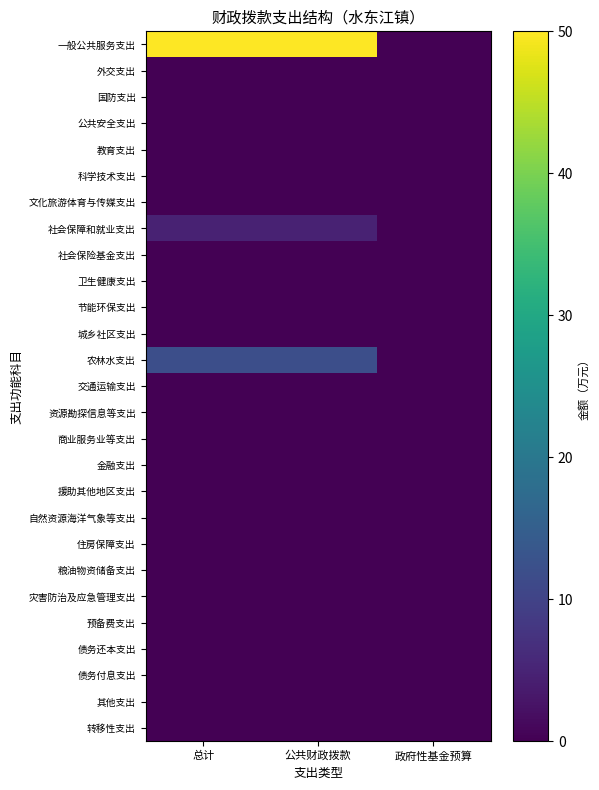

What is the spread (max minus min) of values at 总计?

50.0